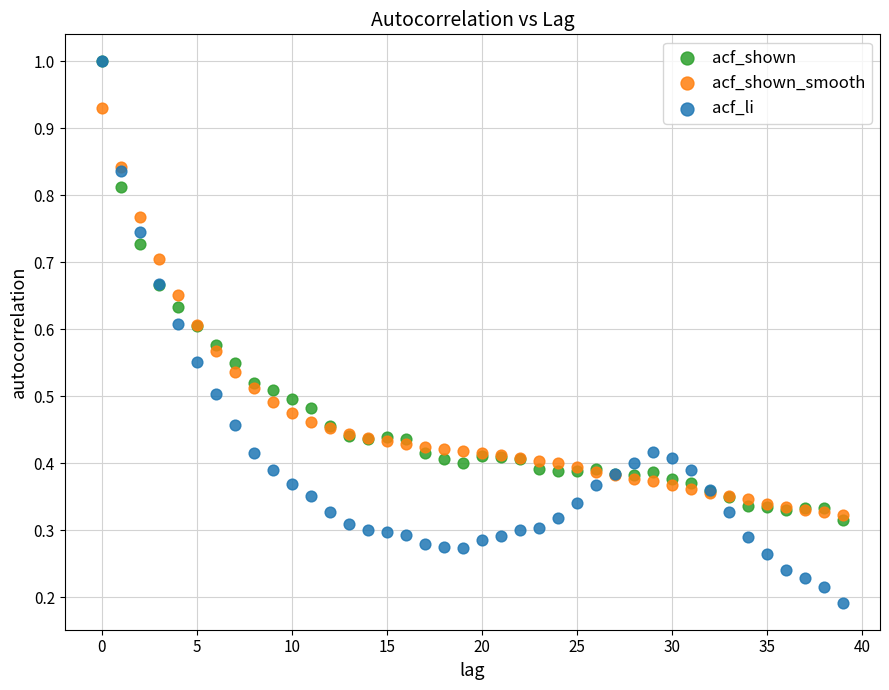

Which series contains the lowest Y value?

acf_li